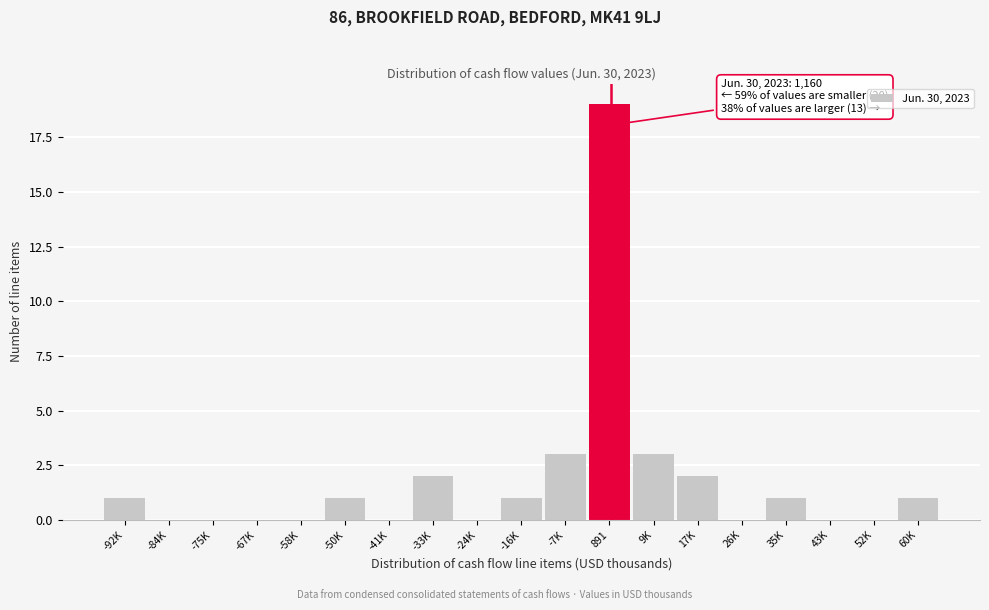

Reading left to right, what are all the values shown in this chart?

-92K=1	-84K=0	-75K=0	-67K=0	-58K=0	-50K=1	-41K=0	-33K=2	-24K=0	-16K=1	-7K=3	891=19	9K=3	17K=2	26K=0	35K=1	43K=0	52K=0	60K=1